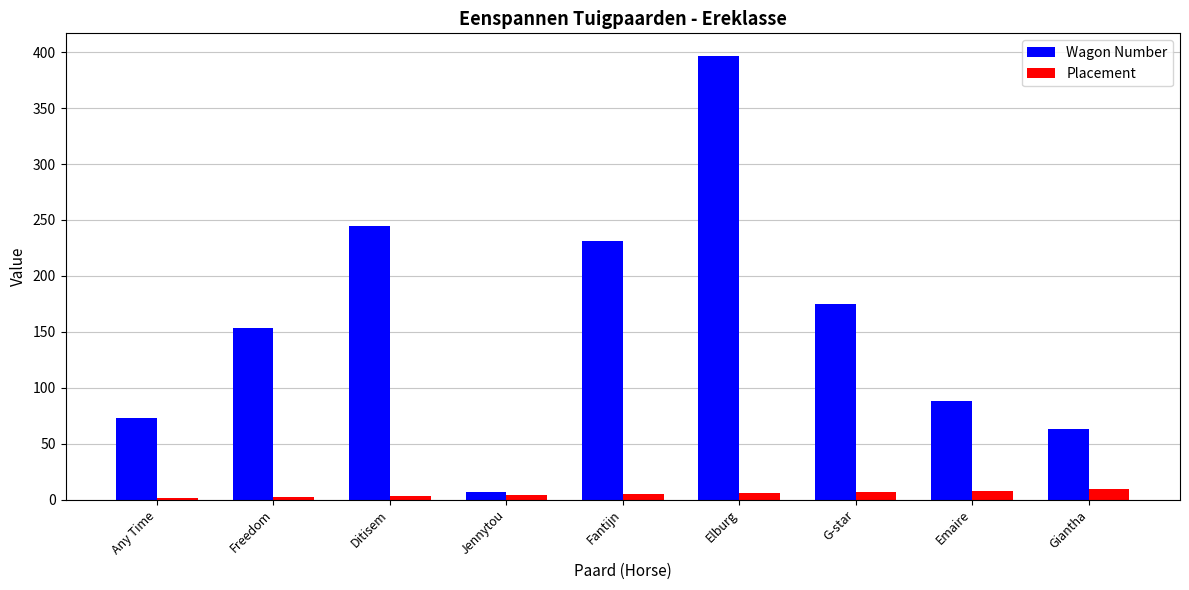

Which series changed the most between Fantijn and Emaire?

Wagon Number